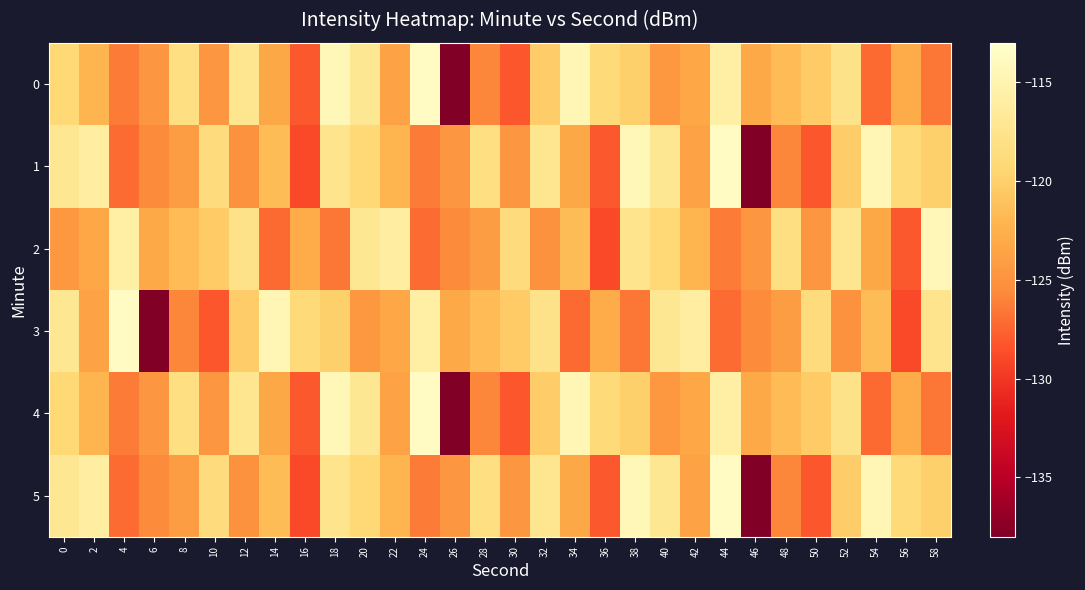

How many distinct data groups are displayed?

6